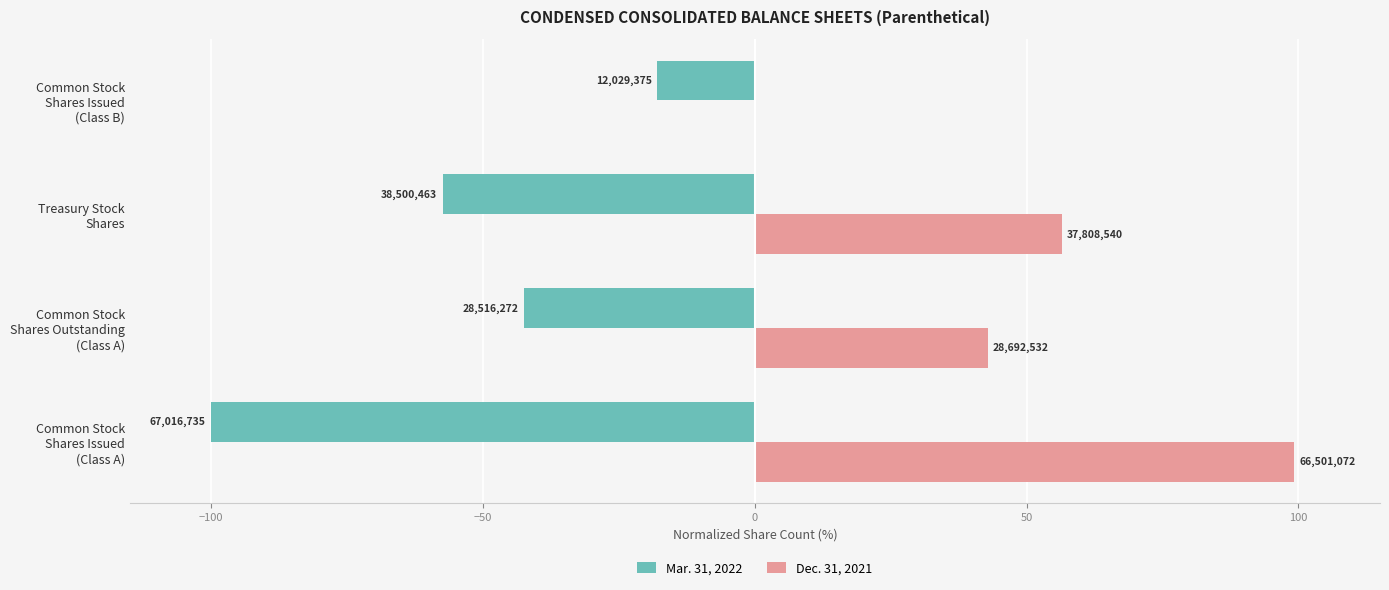

What are all the series names shown in the legend?

Mar. 31, 2022, Dec. 31, 2021